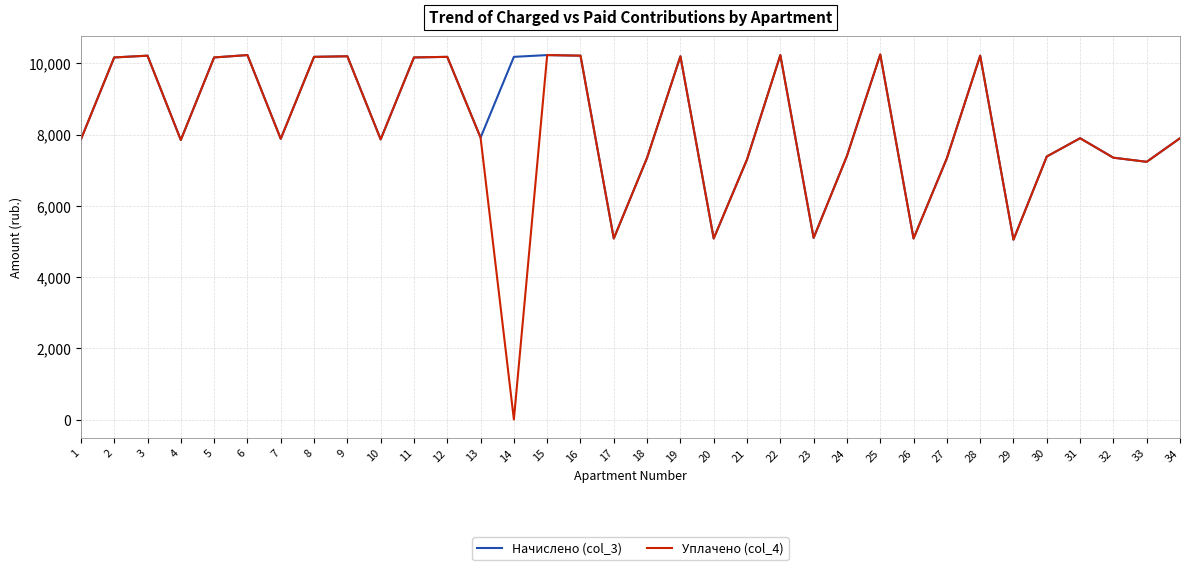

Which series has the largest total across all categories?

Начислено (col_3)